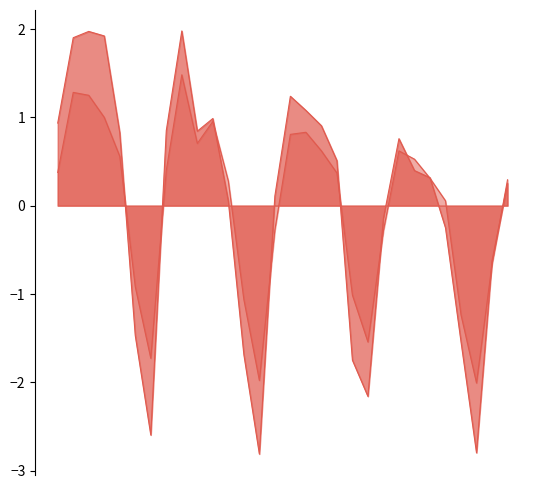

True or false: Vizite and Afisari intersect in this chart.

True